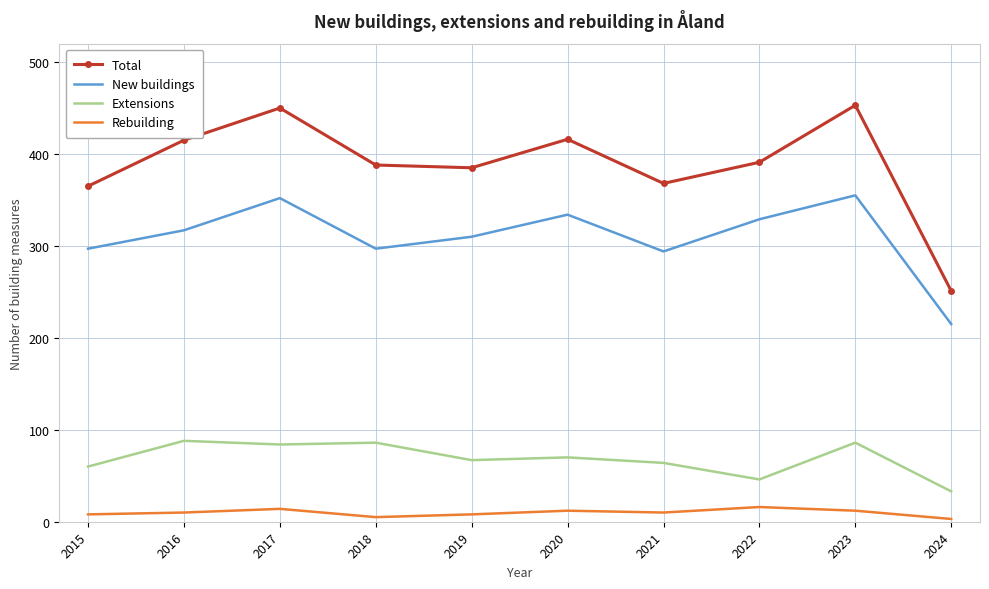

What is the total value across all series at 2021?

736